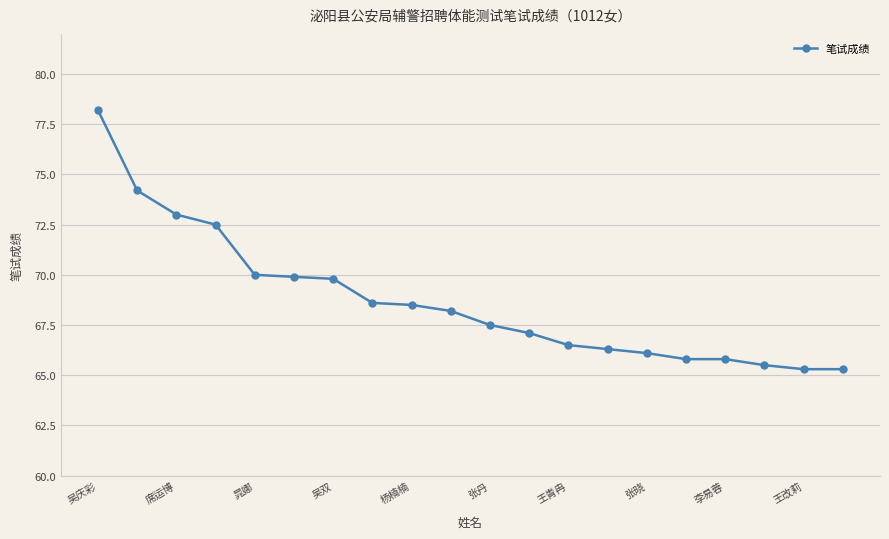

What is the smallest value displayed?

65.3